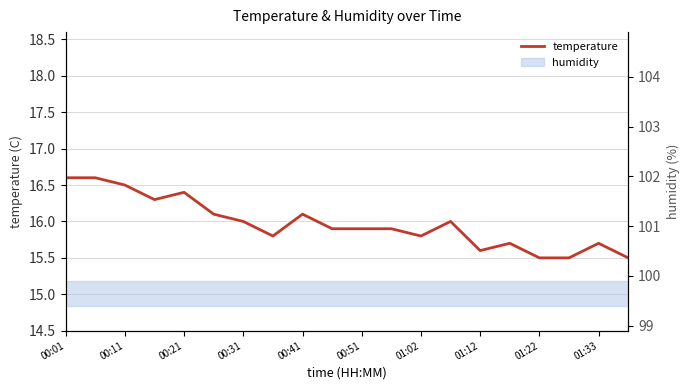

Approximately how many times larger is the value at 00:21 compared to 15?

1.1